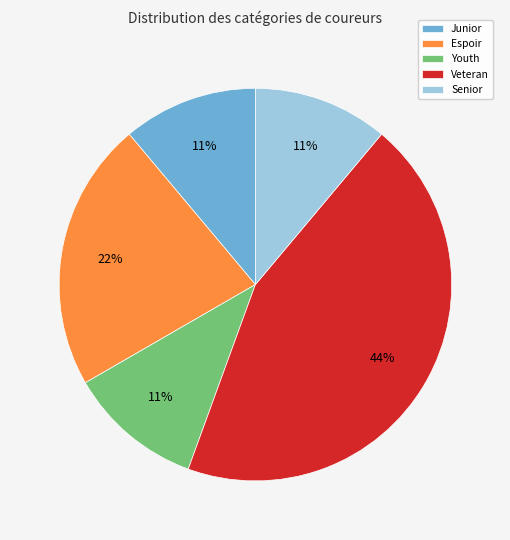

Is it true that Youth is 11% of the pie?

True